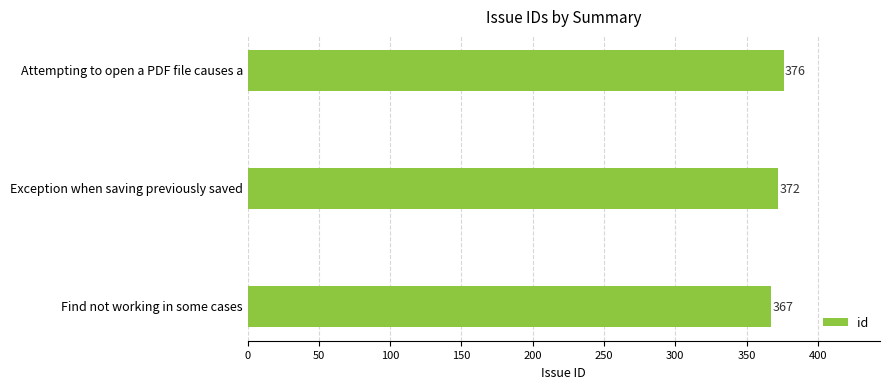

True or false: the data shows 367 at Find not working in some cases.

True